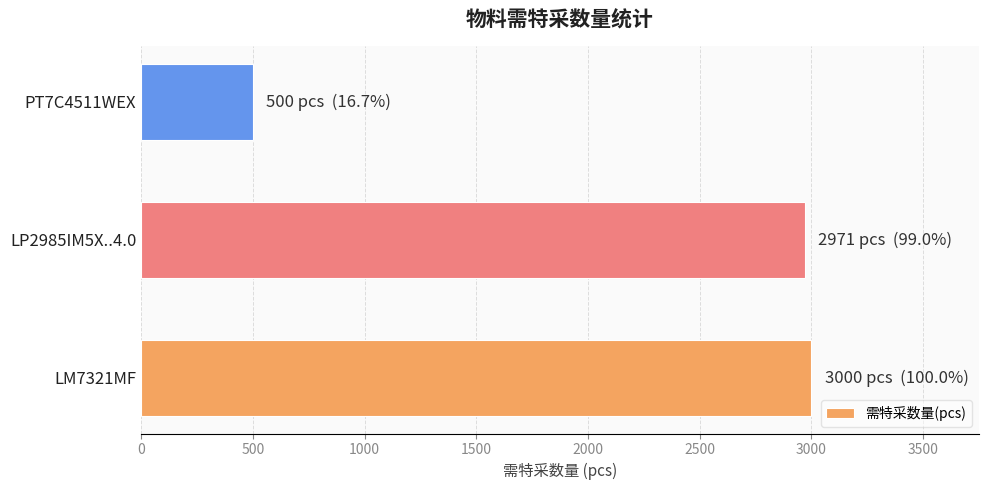

The value at PT7C4511WEX is 500. True or false?

True